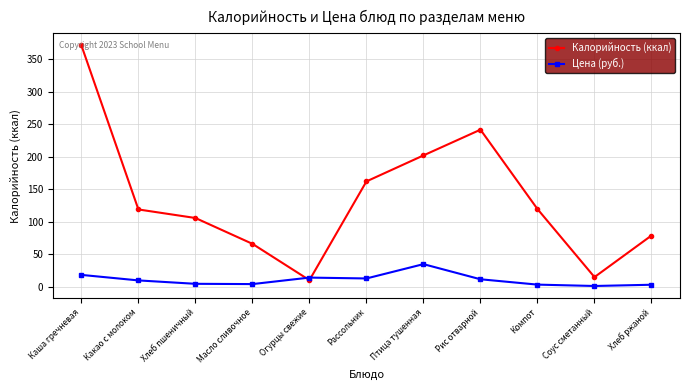

List the series in order of their peak value, lowest first.

Цена (руб.), Калорийность (ккал)